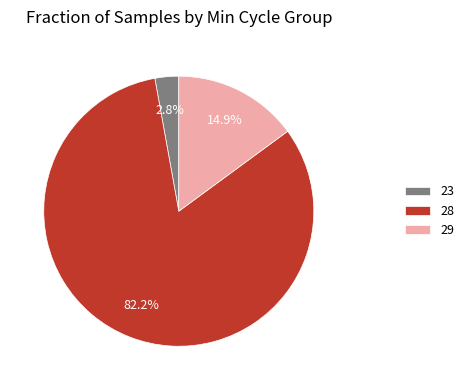

Is there a majority slice in this chart?

Yes